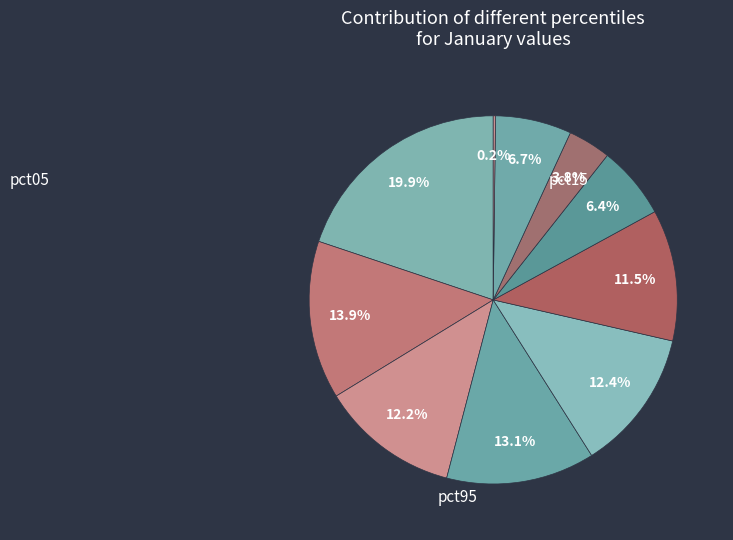

Which category has the biggest portion of the pie?

pct05